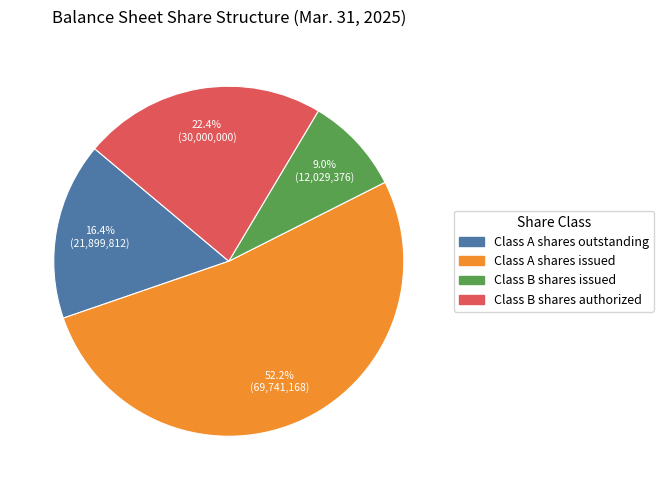

To the nearest percent, what portion does Class B shares authorized represent?

22%